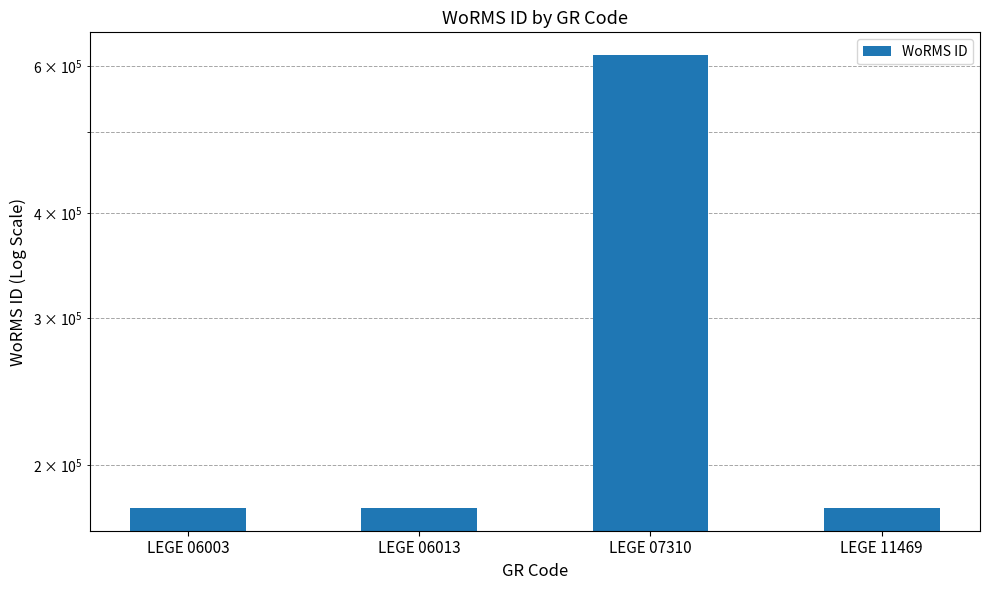

The chart shows a value of 58851 at LEGE 06013. True or false?

False